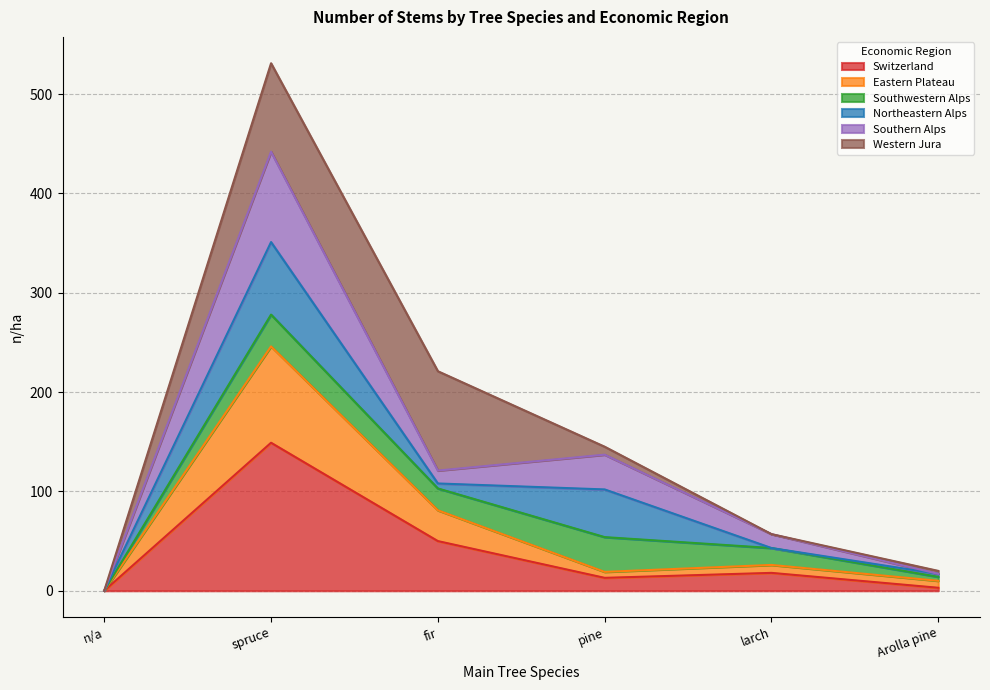

The Eastern Plateau series shows 0 at n/a. True or false?

True